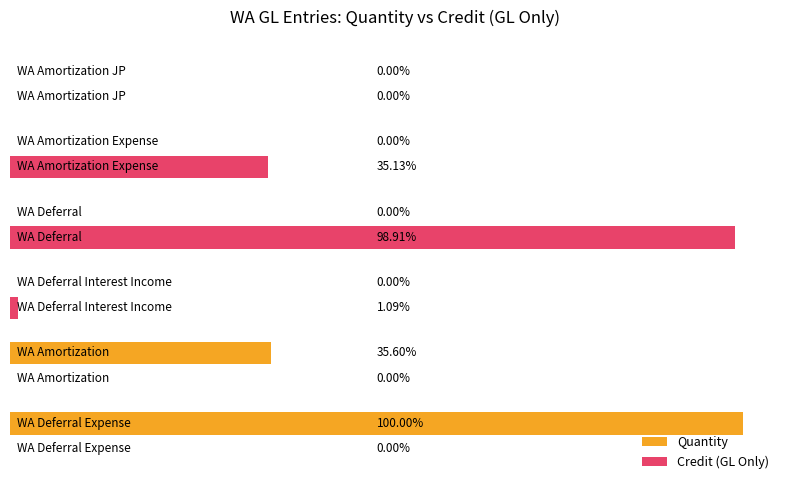

Which series has the largest total across all categories?

Quantity